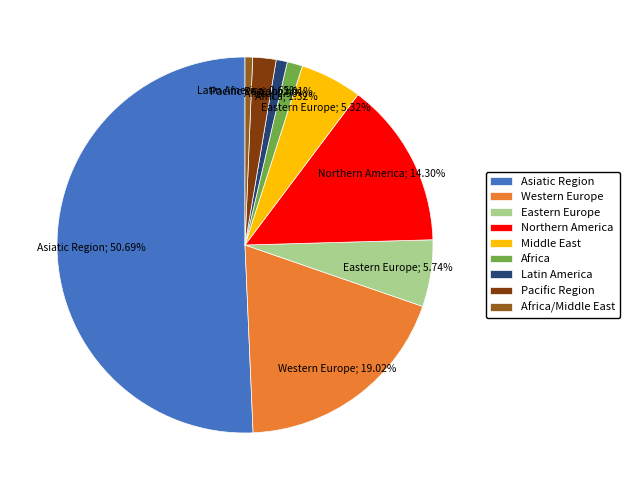

Approximately how many times larger is the value at Eastern Europe compared to Middle East?

1.1